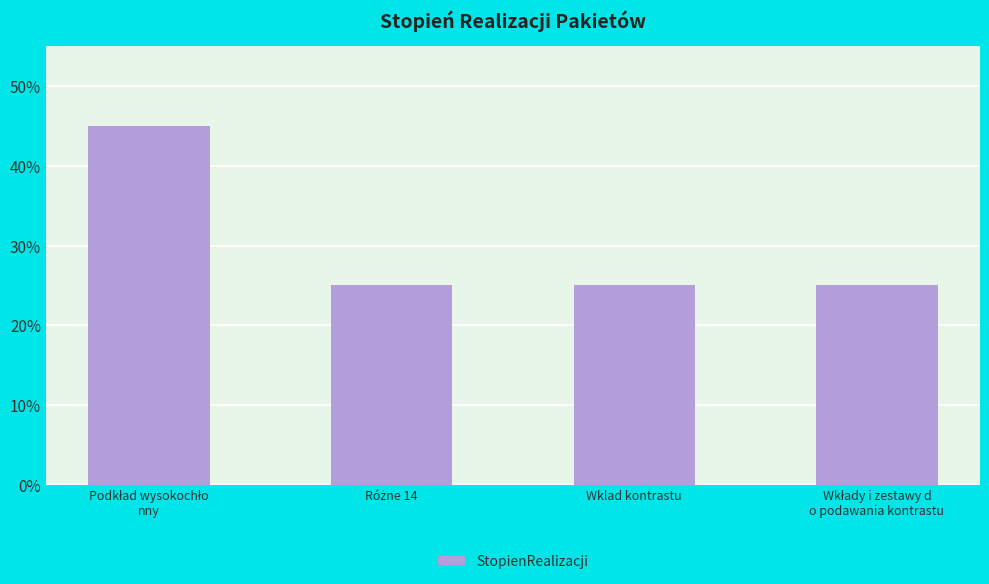

Reading right to left, transcribe all the data shown in this chart.

25	25	25	45